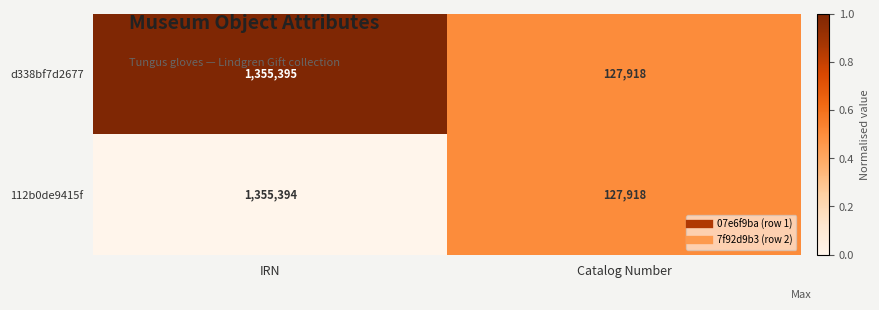

What is the greatest value displayed?

1355395